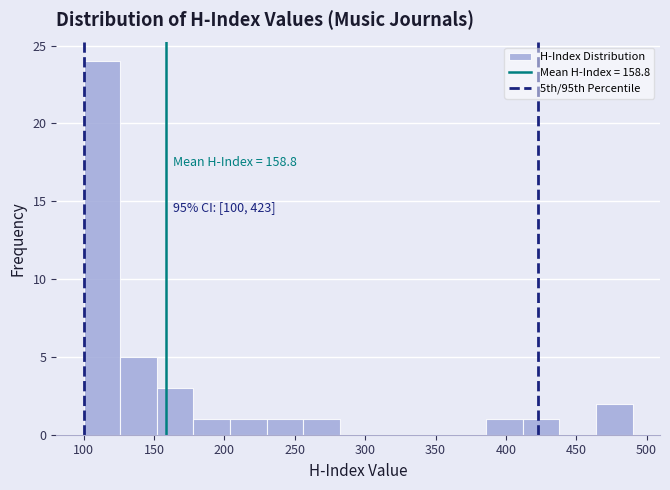

Over which range of the x-axis is the bar tallest?

100 to 126